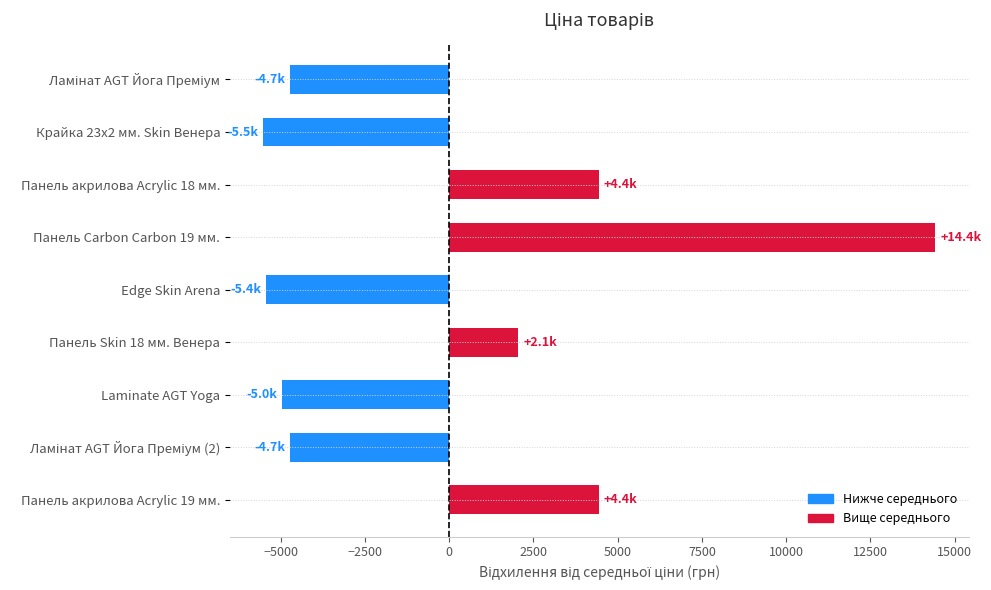

What is the change in value from Панель Carbon Carbon 19 мм. to Laminate AGT Yoga?

-19374.3